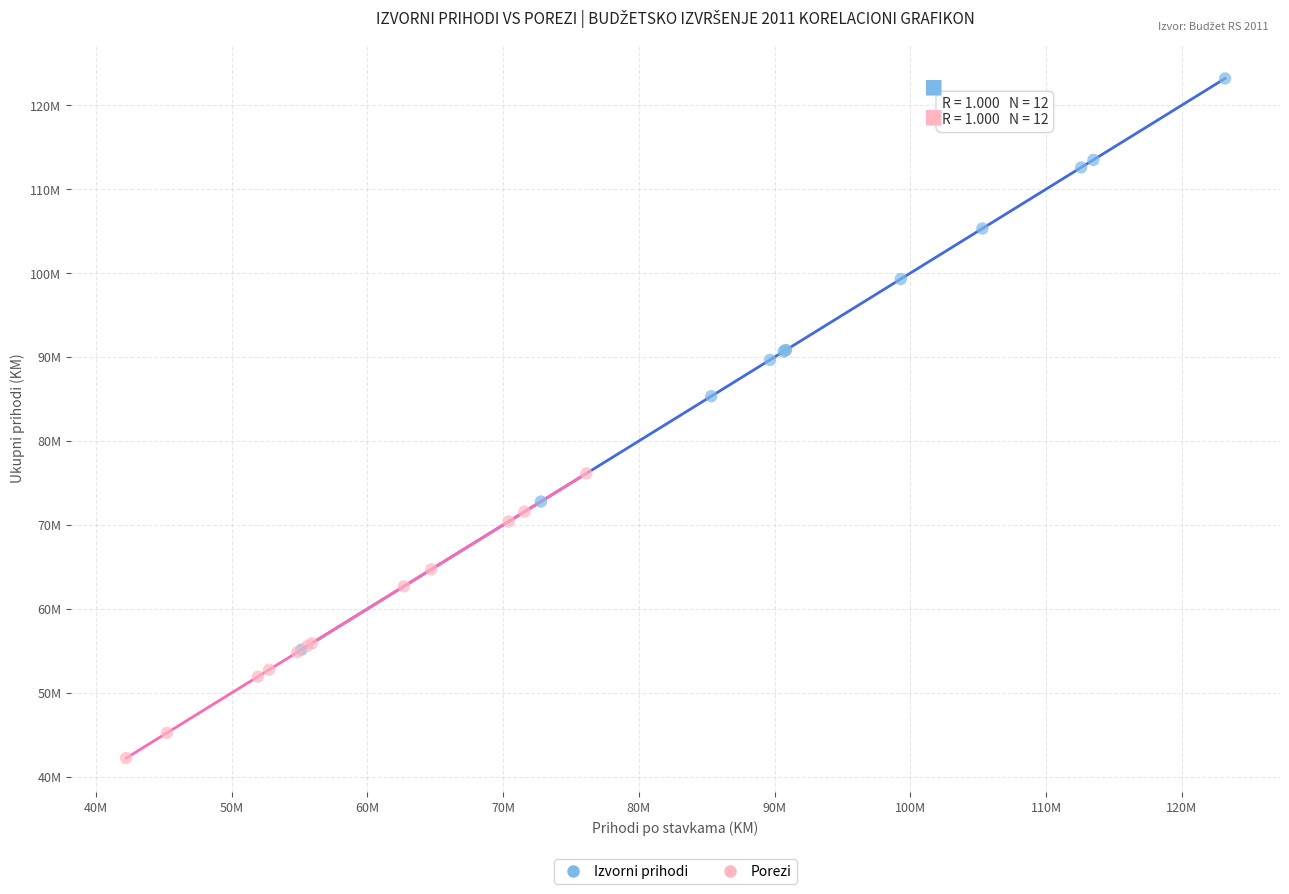

Which series has the largest Y range (max minus min)?

Izvorni prihodi